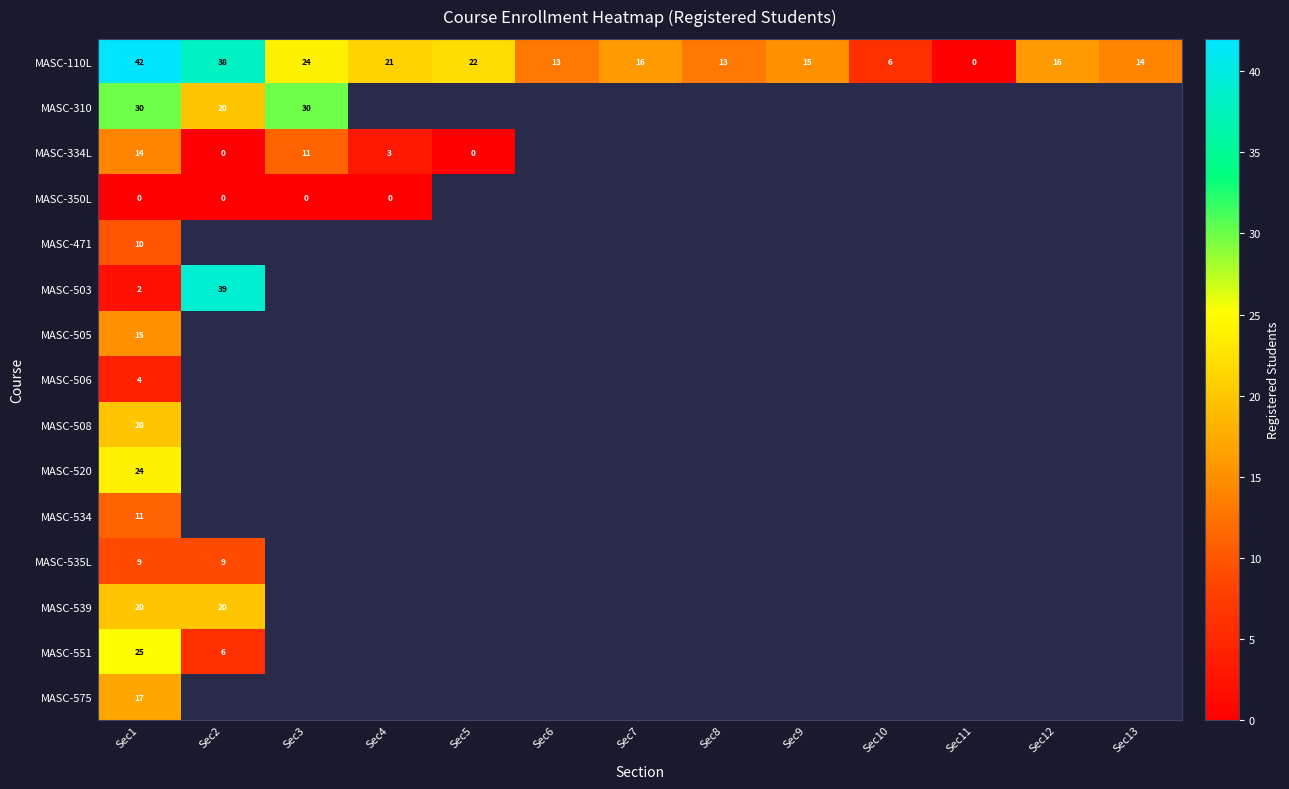

The MASC-520 series shows 24 at Sec1. True or false?

True